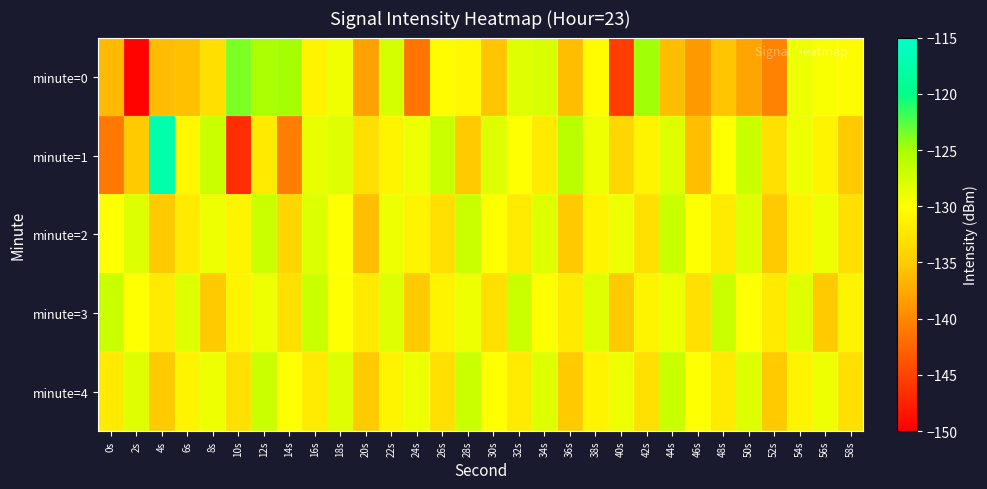

Rank the series by their maximum value, from highest to lowest.

minute=1, minute=0, minute=2, minute=3, minute=4